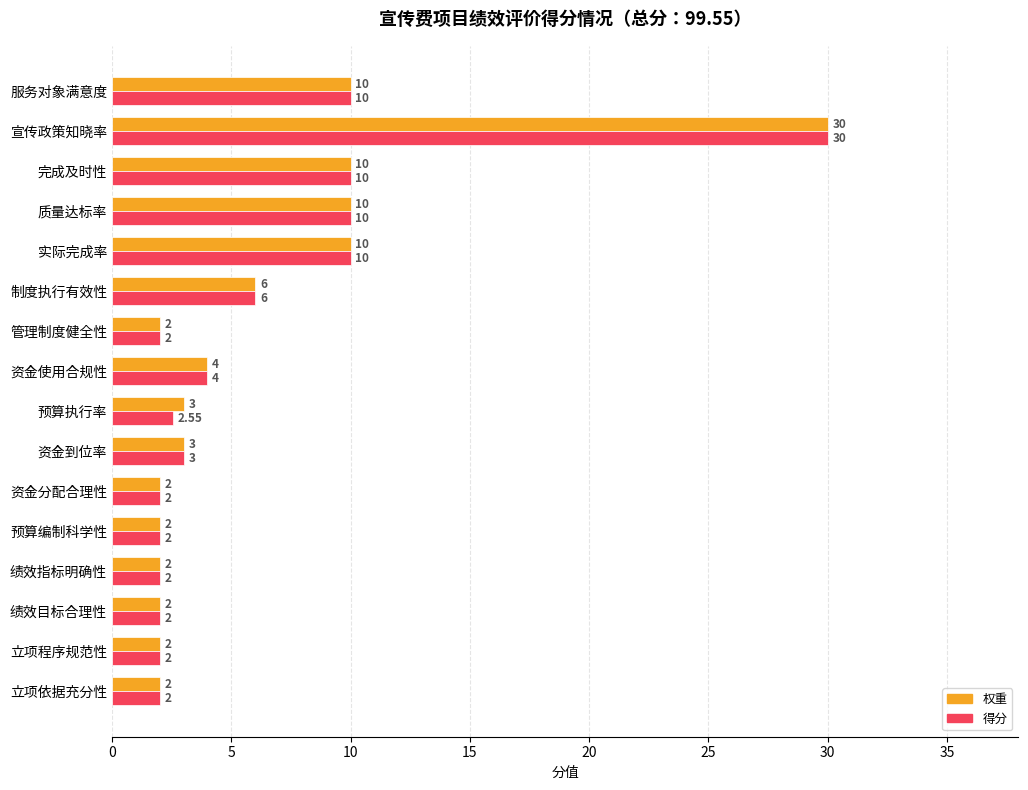

Count the number of categories in the chart.

16